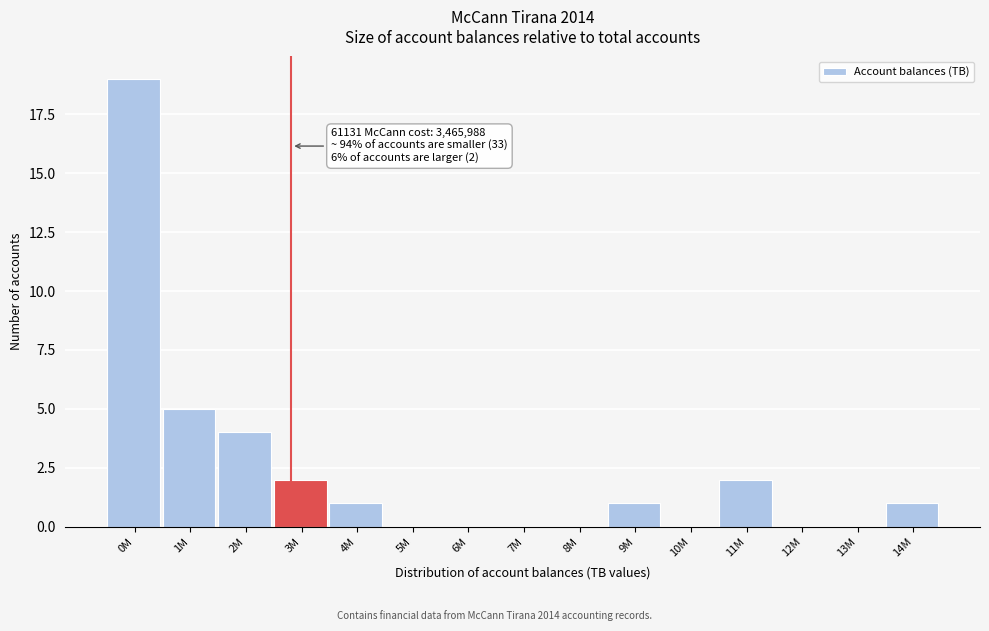

Reading left to right, list all the values displayed in this chart.

0M=19	1M=5	2M=4	3M=2	4M=1	5M=0	6M=0	7M=0	8M=0	9M=1	10M=0	11M=2	12M=0	13M=0	14M=1